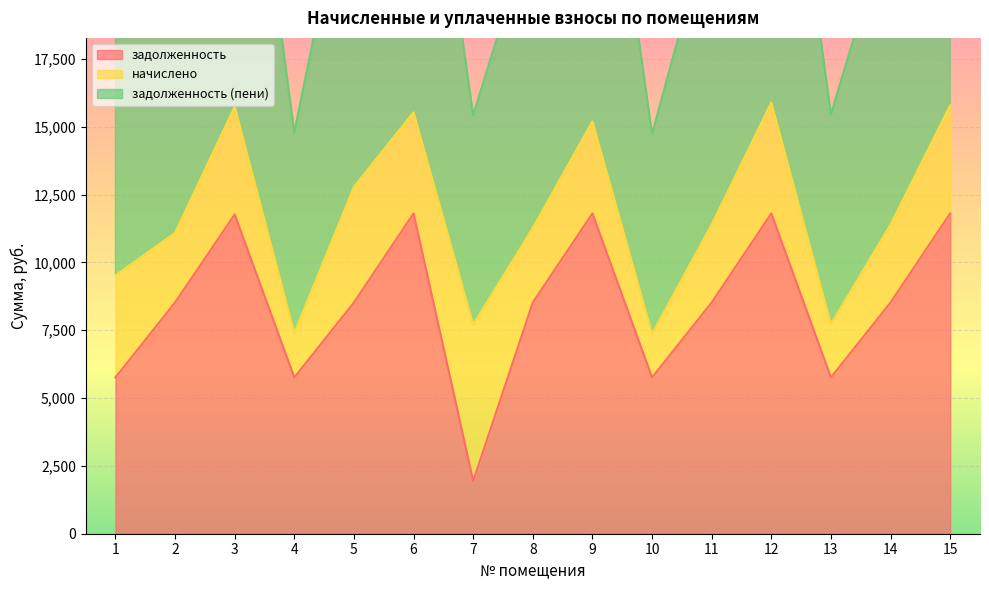

Does the chart display data point markers on the line(s)?

No